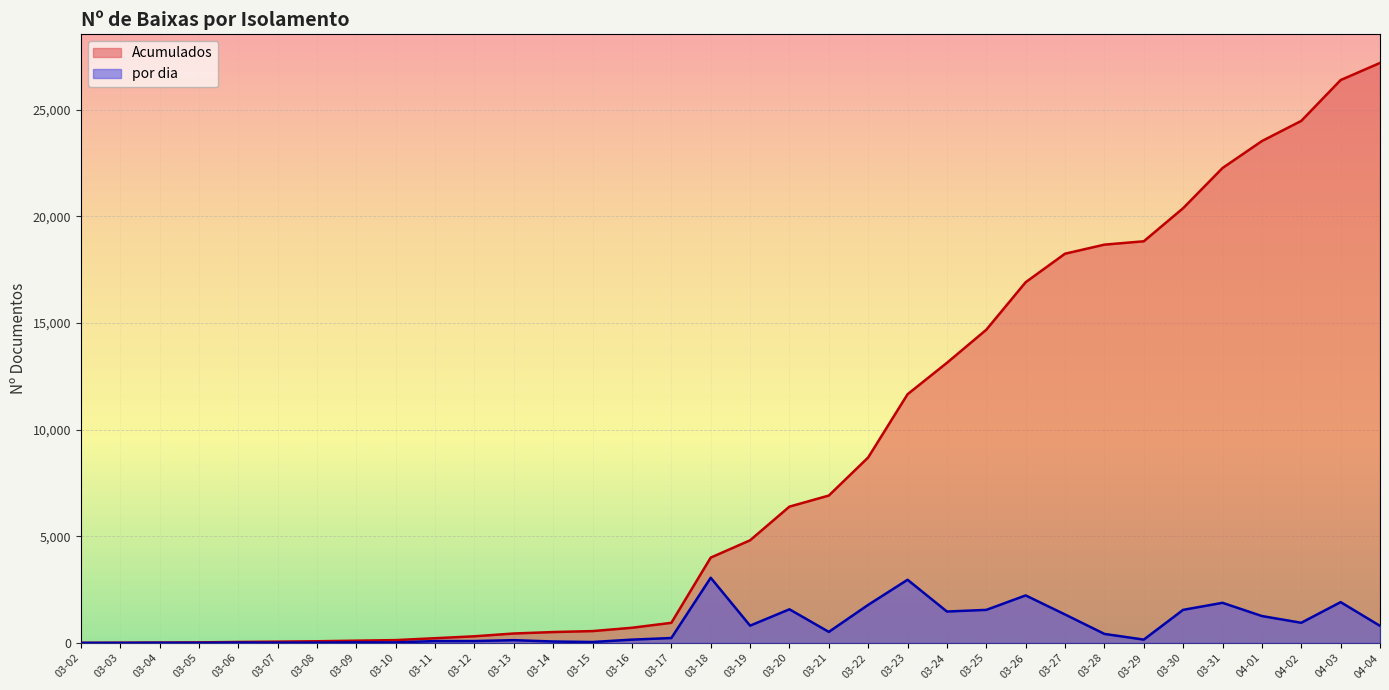

Where does the por dia series first go above 425?

03-18